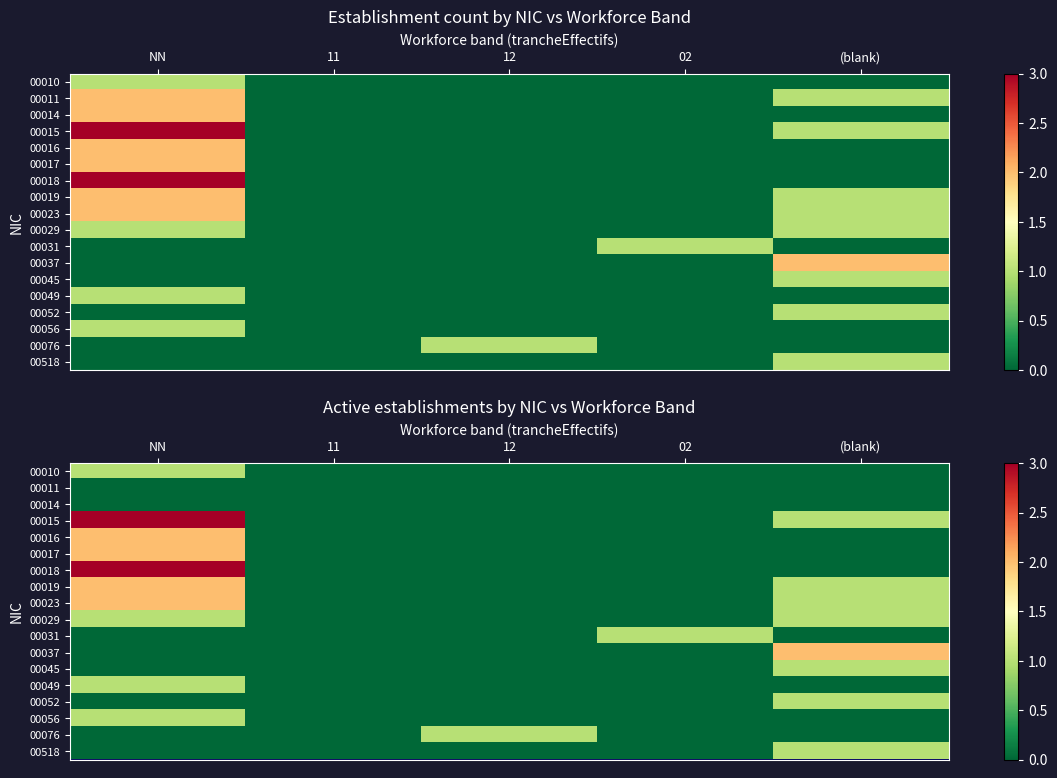

The 00052 series shows -1 at 02. True or false?

False